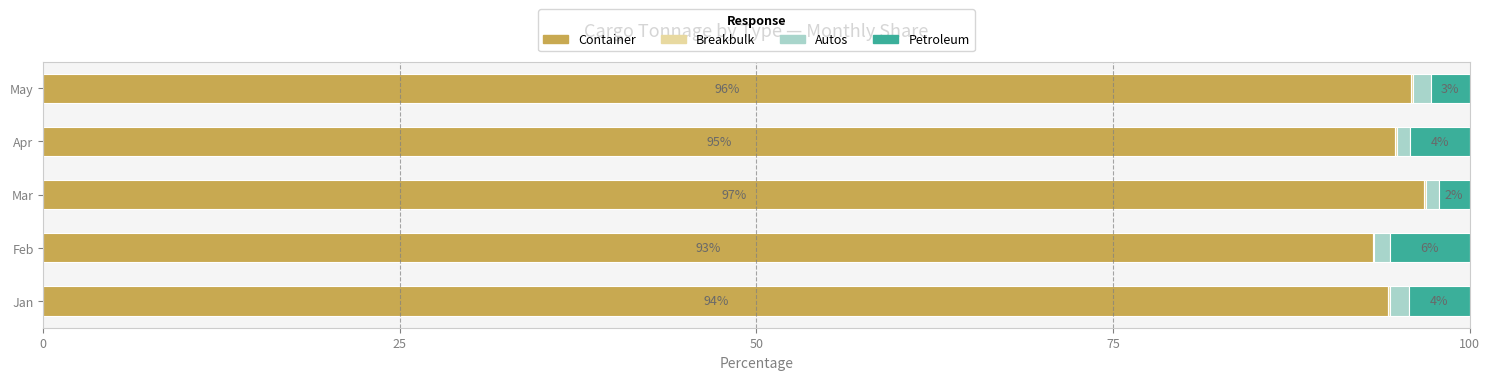

Read the Container value at May.

95.9